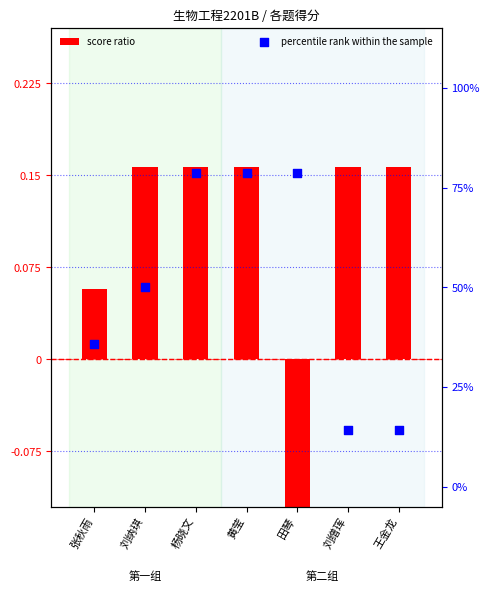

Which has a higher value, 刘缯珲 or 刘纳琪?

刘纳琪